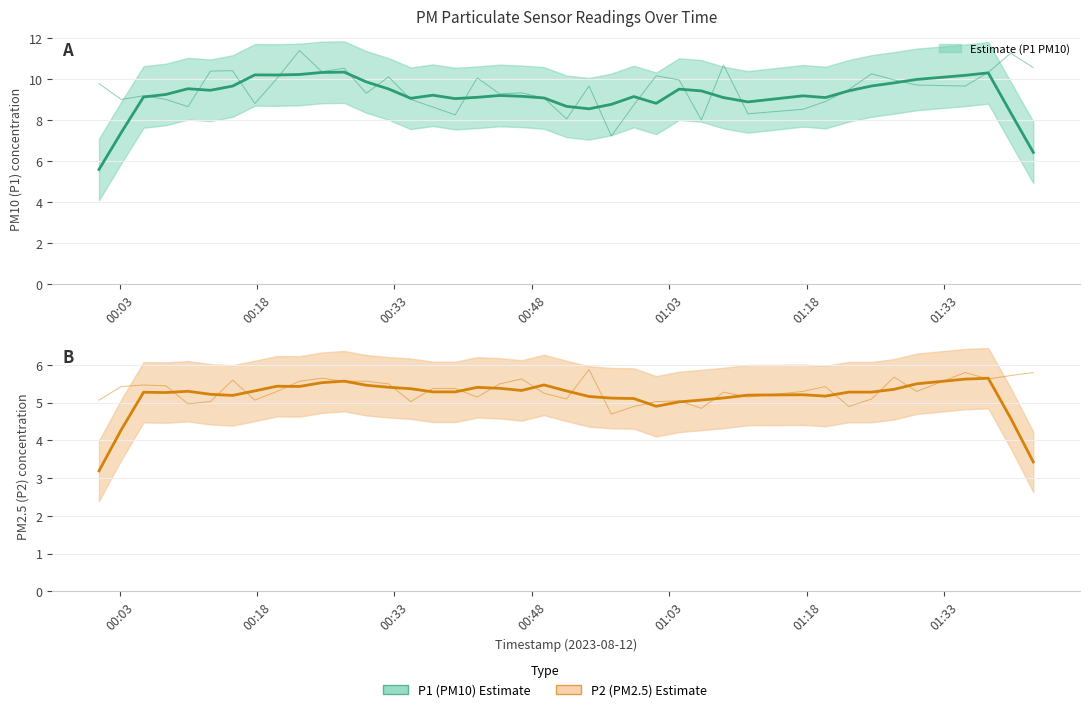

Does the chart display data point markers on the line(s)?

No